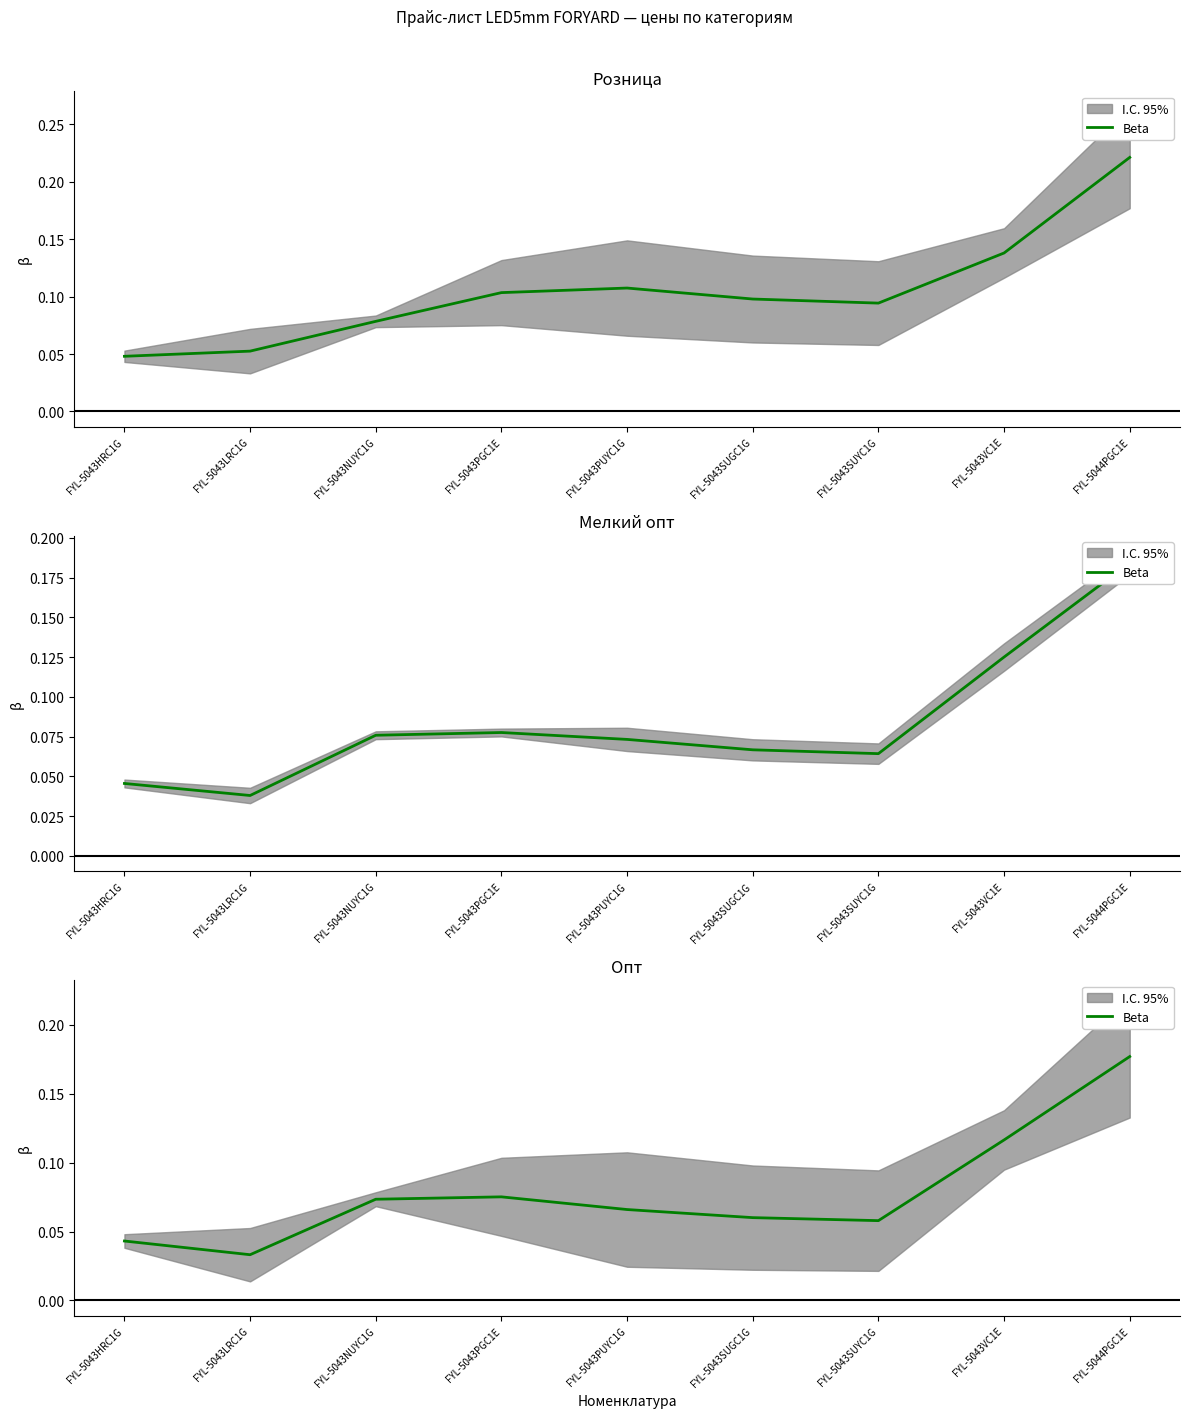

What is the difference between the maximum and minimum values?

0.1